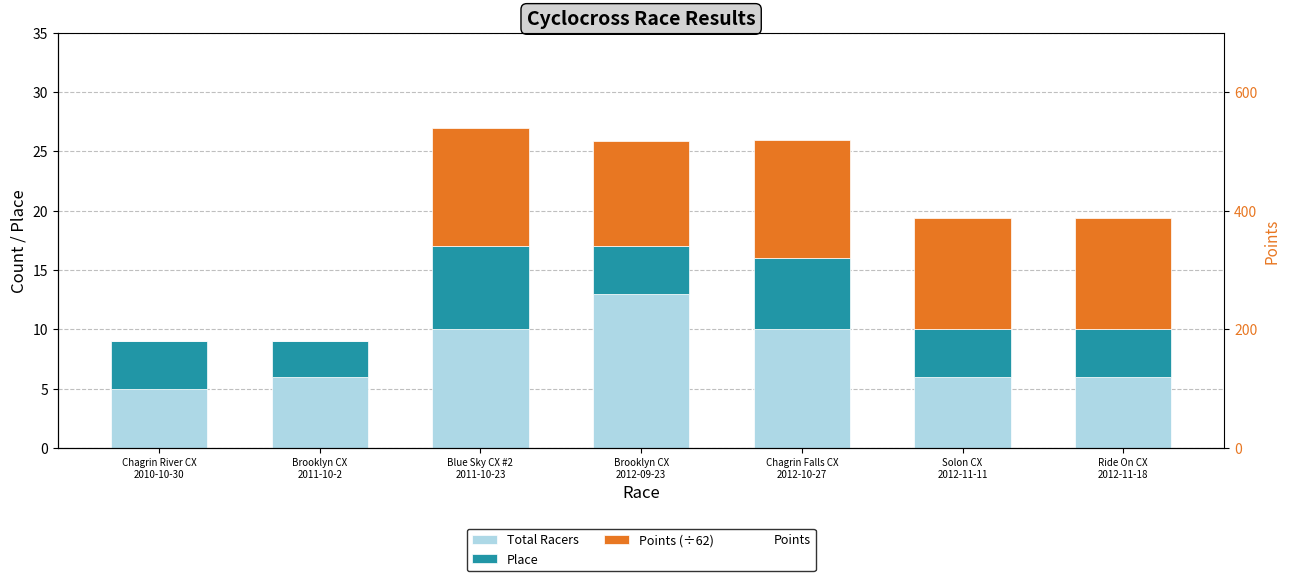

What is the average value of the Place series?

4.6